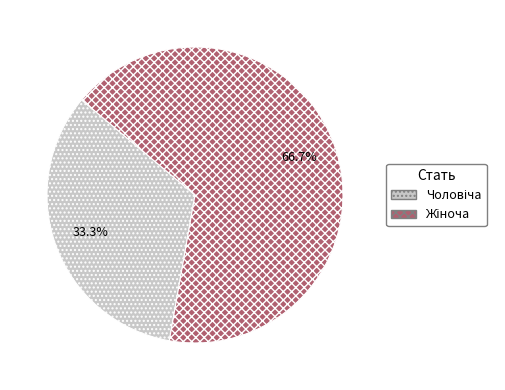

Is there any slice that represents more than half of the pie?

Yes